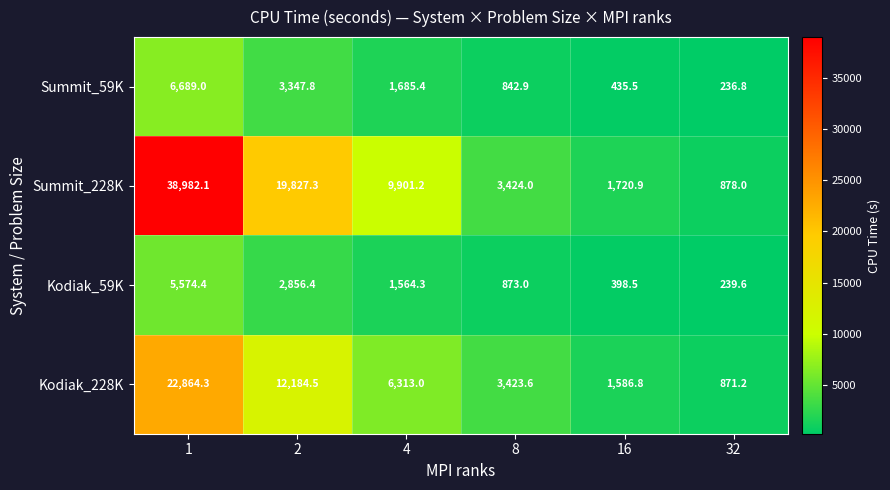

Read the Kodiak_228K value at 16.

1586.8